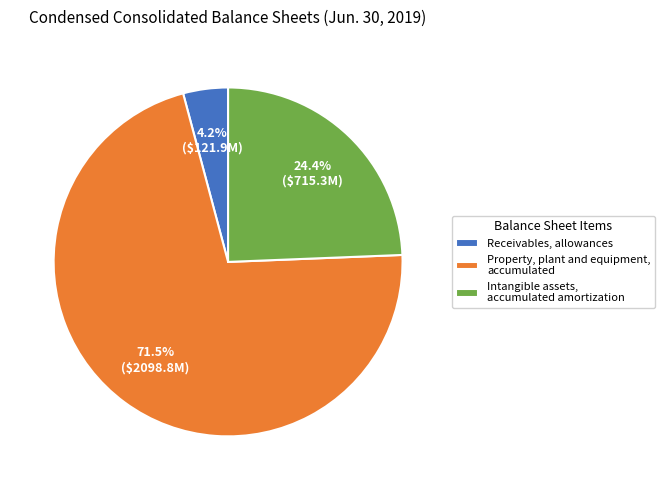

Which has a higher value, Property, plant and equipment, accumulated or Intangible assets, accumulated amortization?

Property, plant and equipment, accumulated